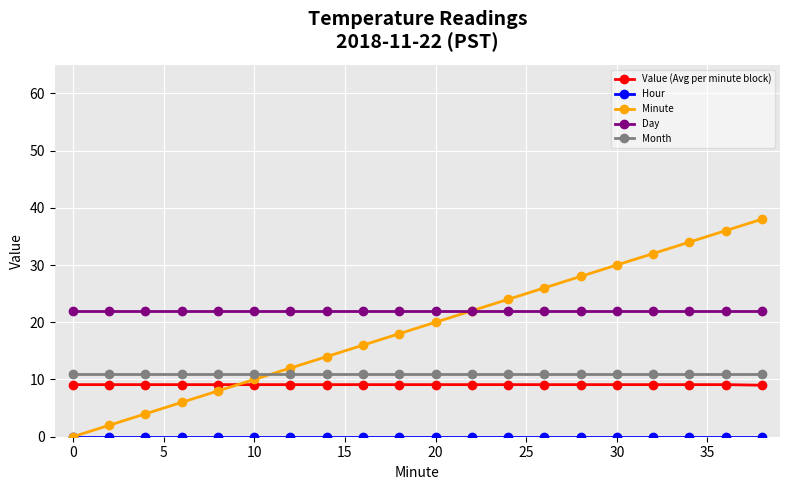

Which series ends up on top after the final intersection of Month and Minute?

Minute